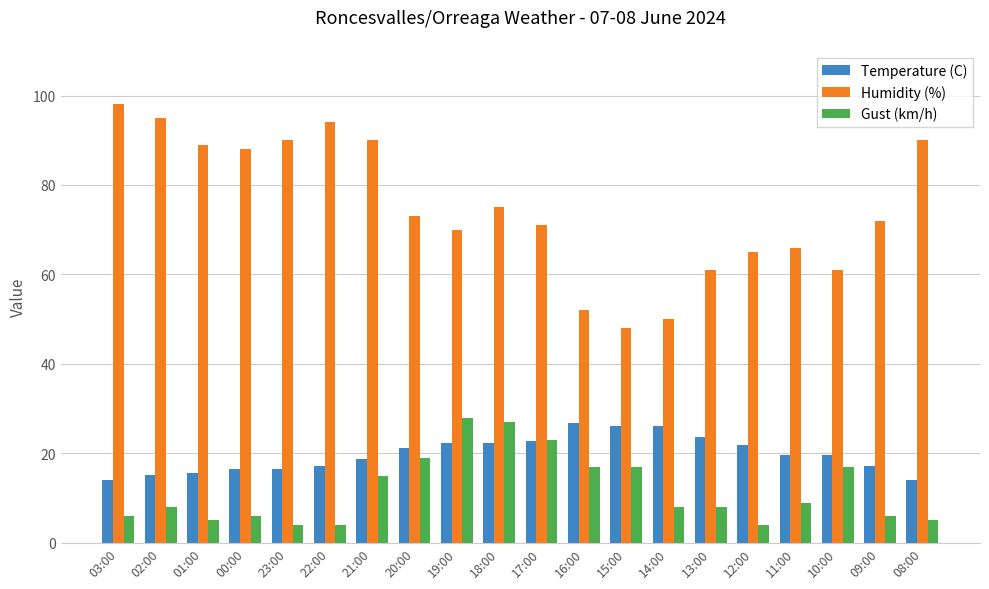

What position from the left is 15:00?

13